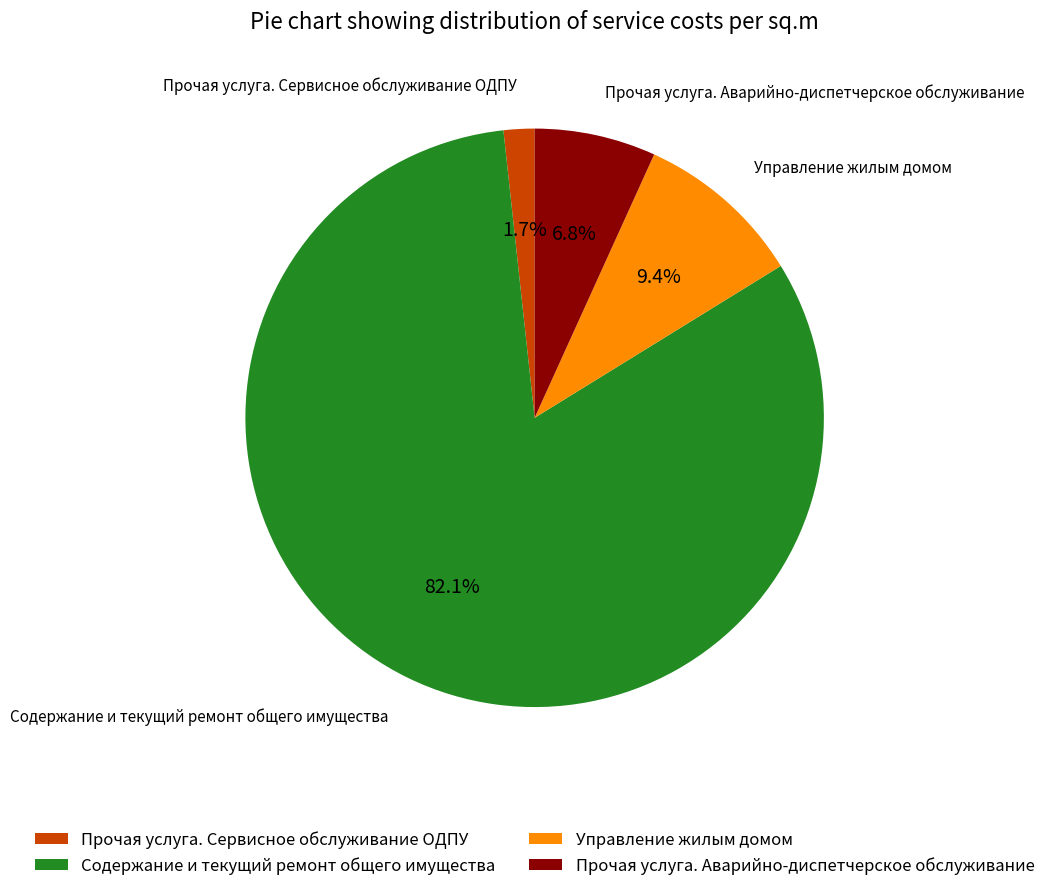

Does any single category account for the majority?

Yes